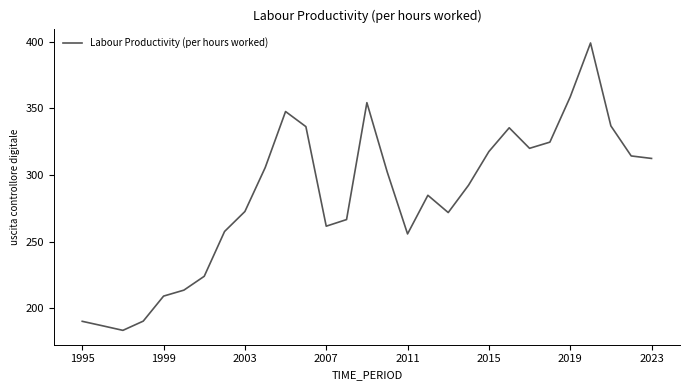

Does the chart have visible grid lines?

No